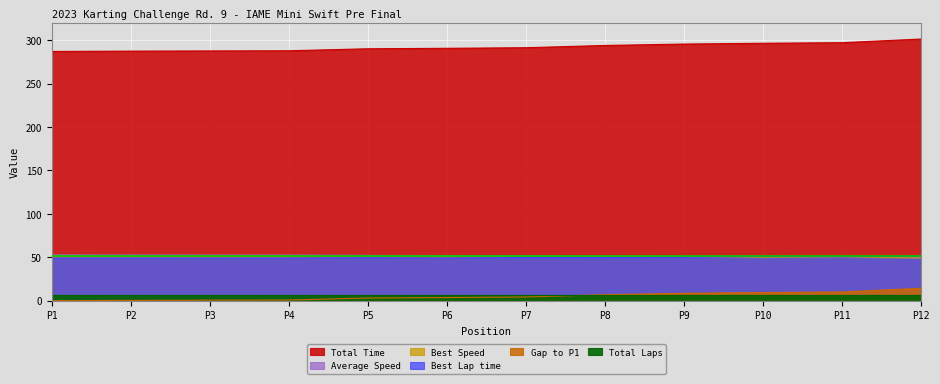

True or false: Best Speed and Average Speed intersect in this chart.

False